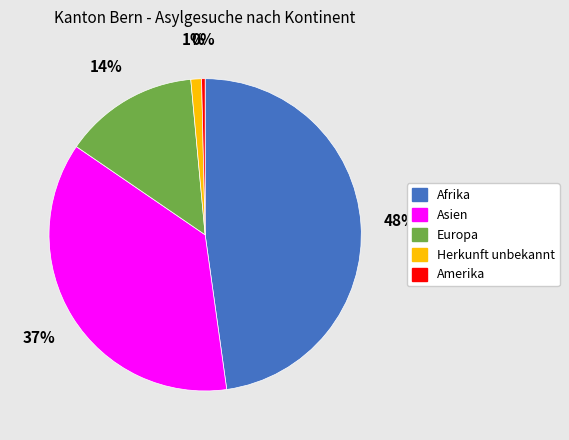

How many segments does this pie chart have?

5